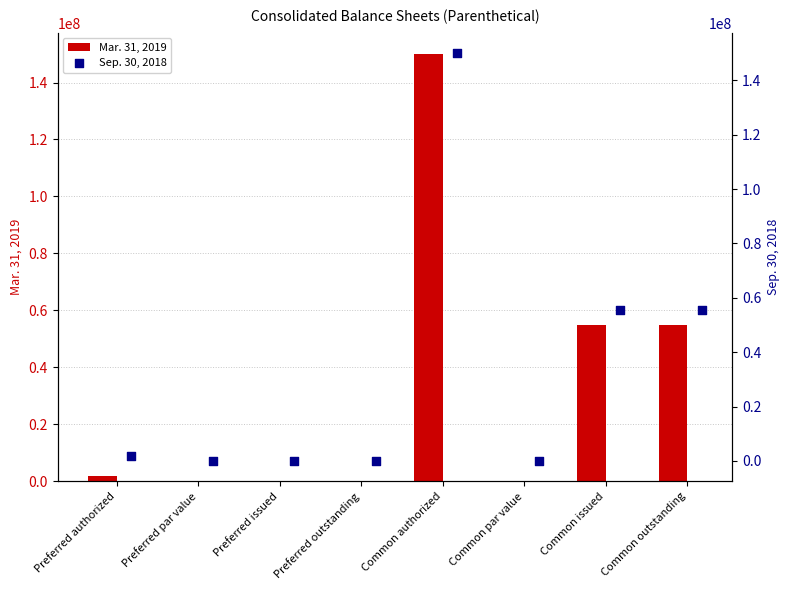

Which series reaches the minimum Y coordinate?

Mar. 31, 2019